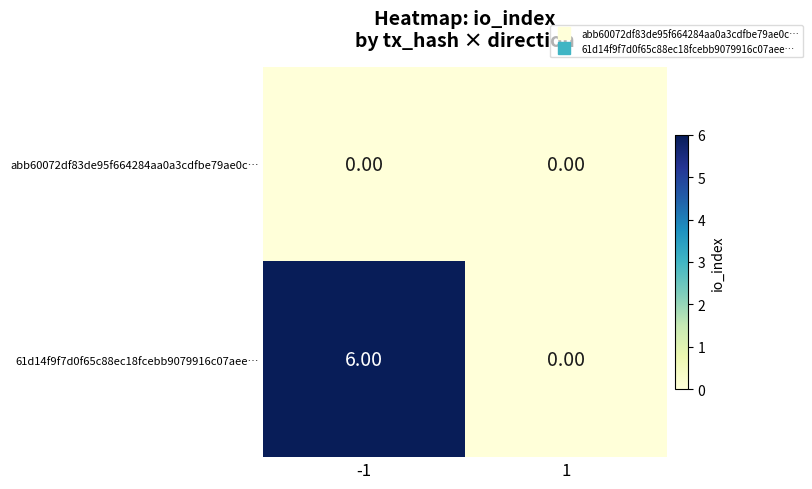

List the series in order of their overall mean, highest first.

61d14f9f7d0f65c88ec18fcebb9079916c07aee…, abb60072df83de95f664284aa0a3cdfbe79ae0c…